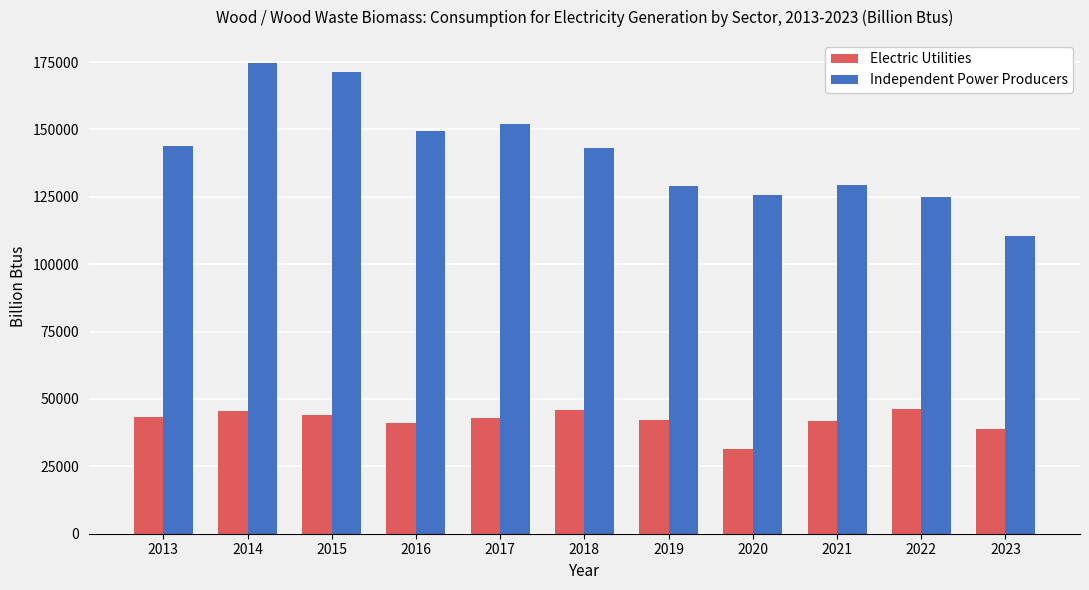

At which category does the chart reach its minimum across all series?

2020